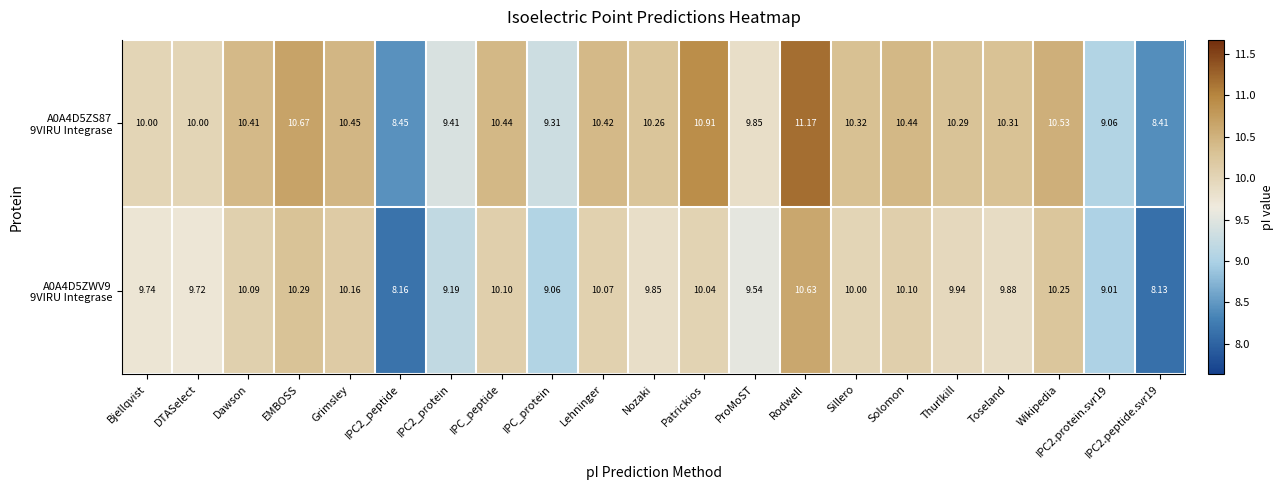

At which category is the sum across all series the highest?

Rodwell